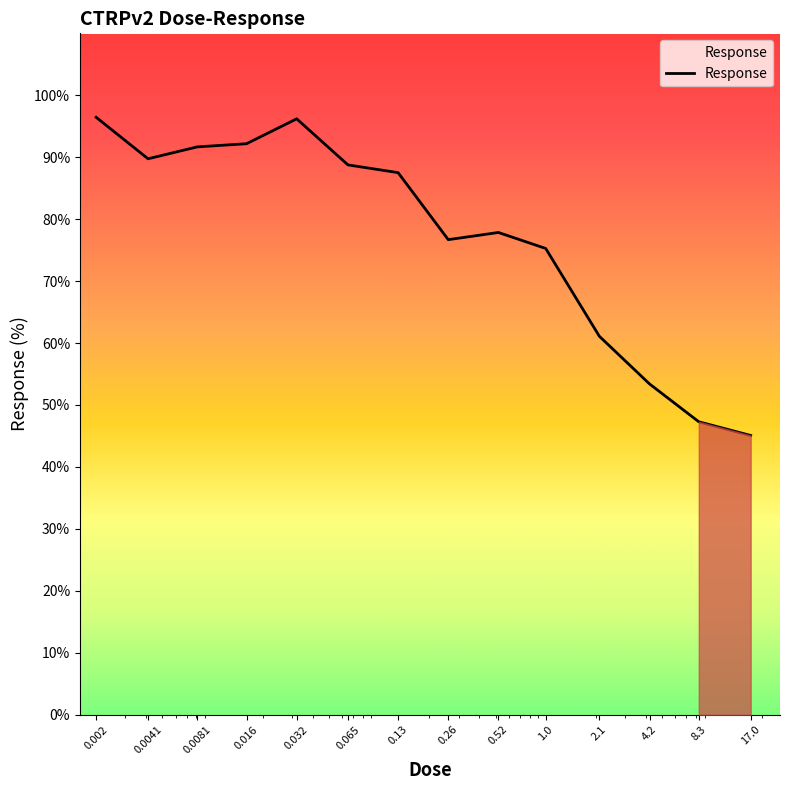

Between 2.1 and 1.0, which is larger?

1.0